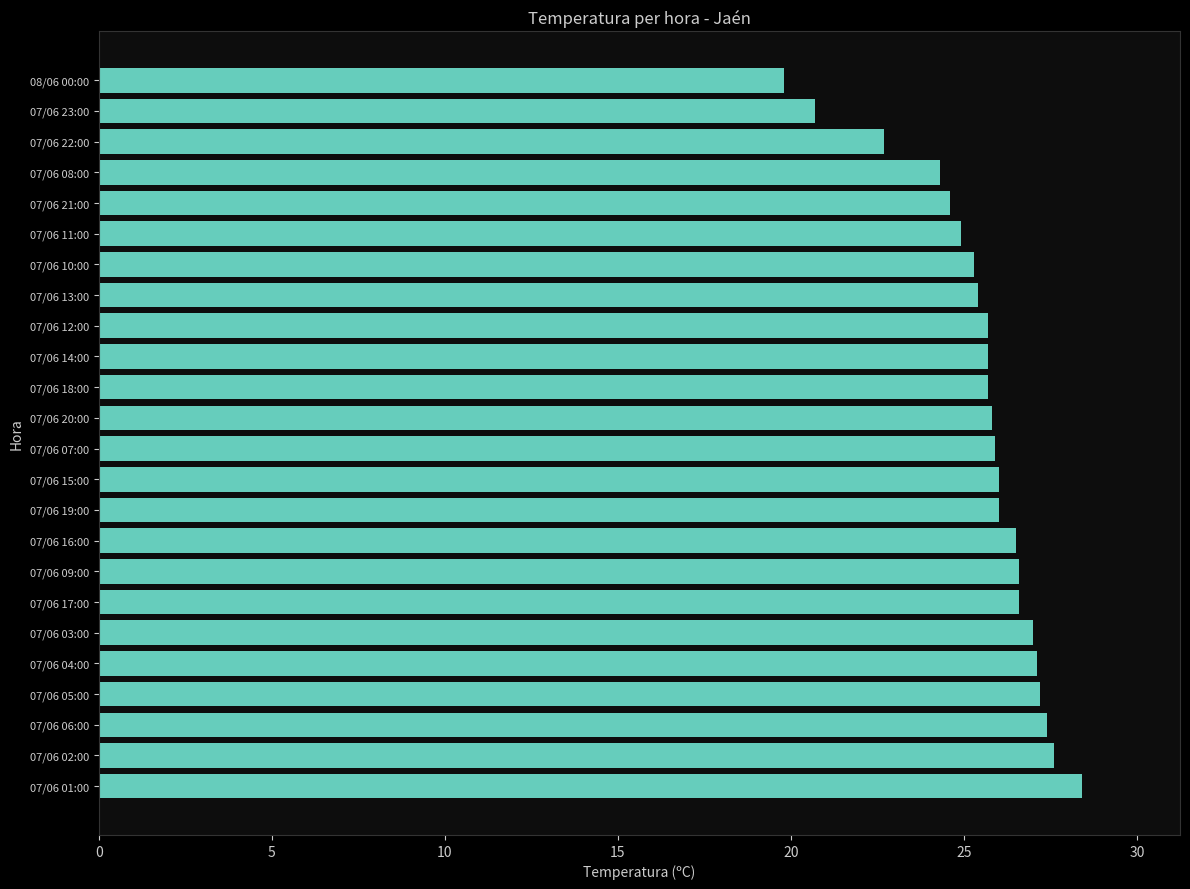

Approximately how many times larger is the value at 07/06 20:00 compared to 07/06 04:00?

1.0